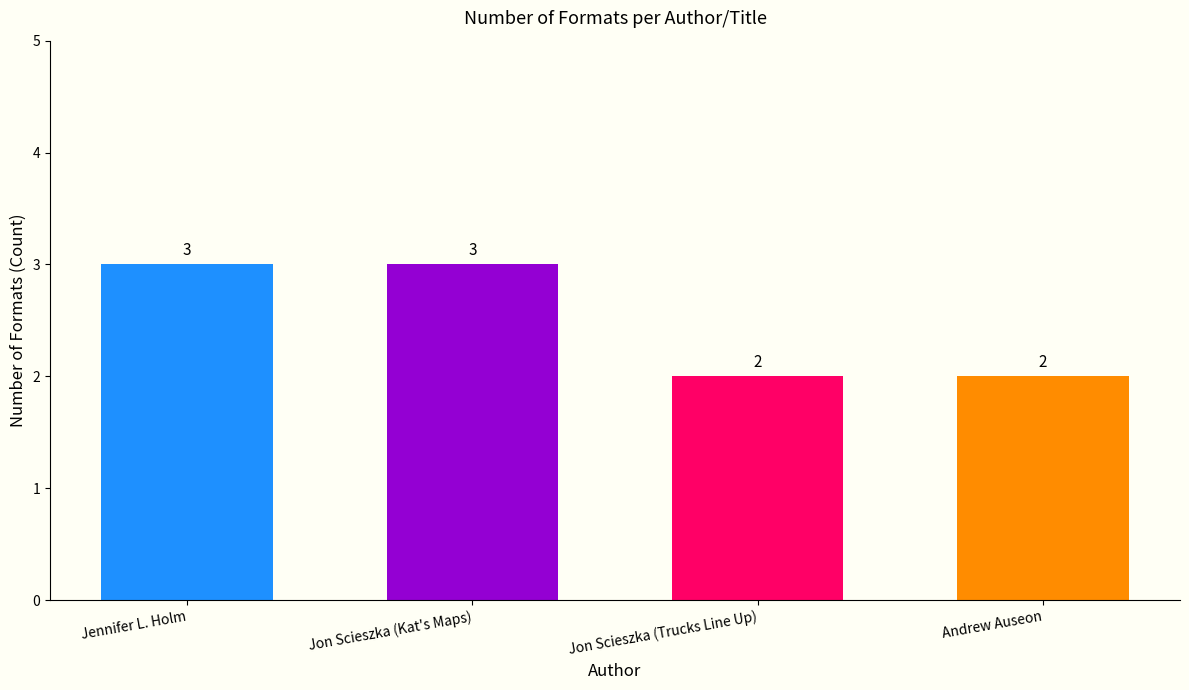

What is the label of the 3rd bar from the left?

Jon Scieszka (Trucks Line Up)